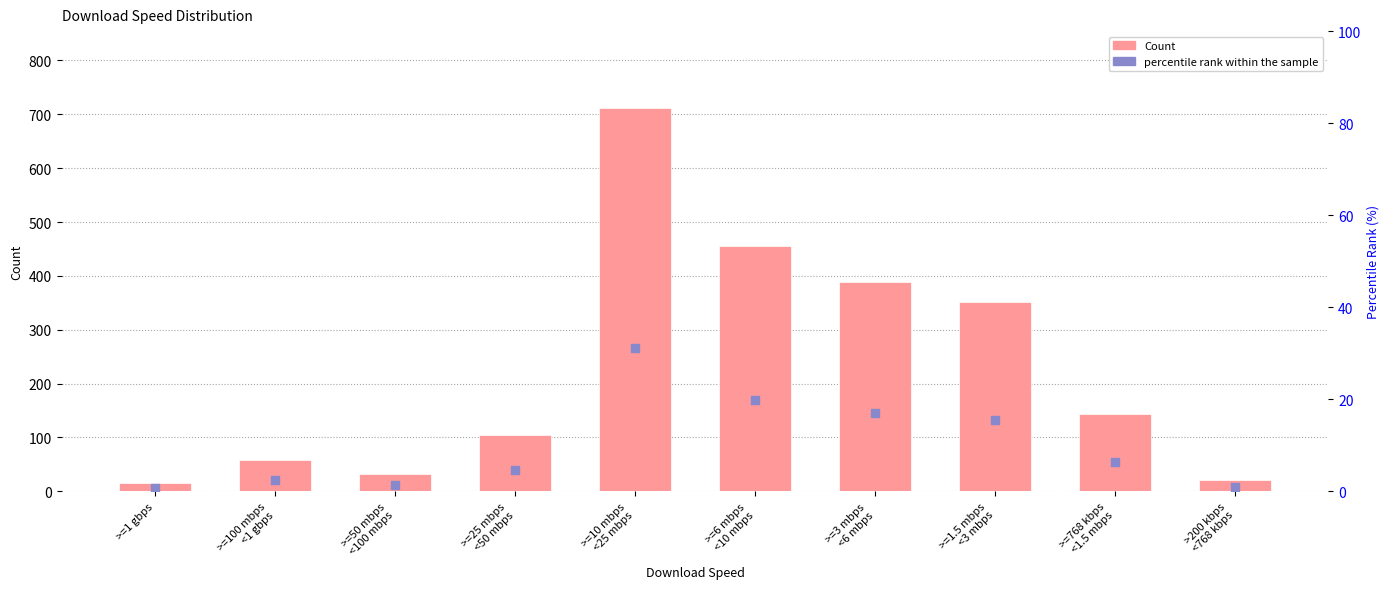

What is the total value across all series at >=1 gbps?

16.7